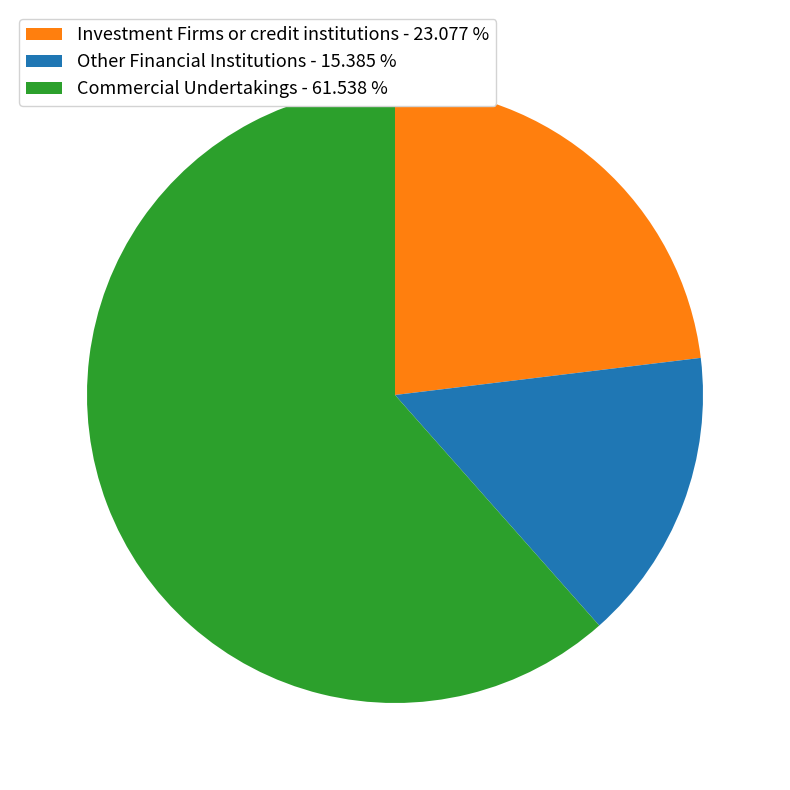

Rank the categories by value from lowest to highest.

Other Financial Institutions, Investment Firms or credit institutions, Commercial Undertakings